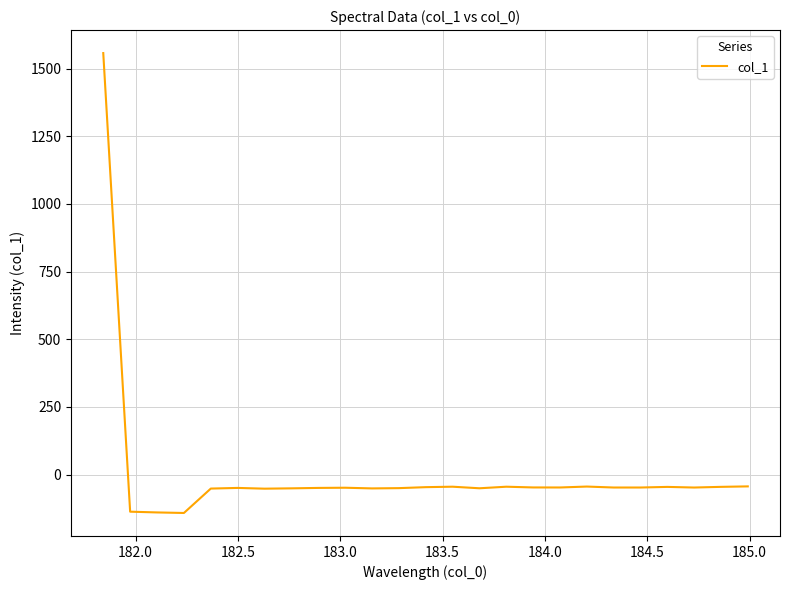

What is the maximum value shown in the chart?

1557.4